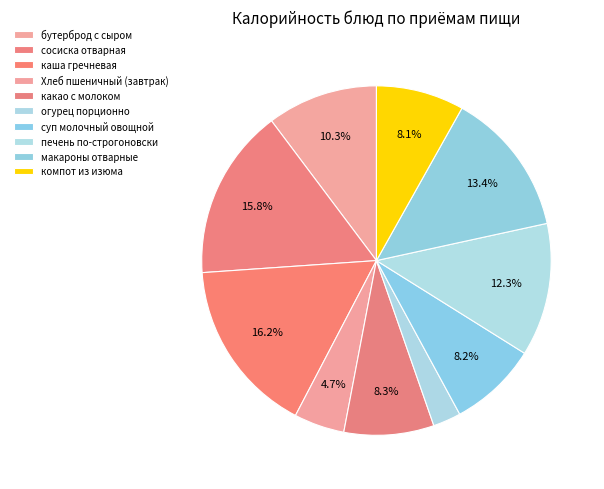

Count the number of slices in the pie.

10